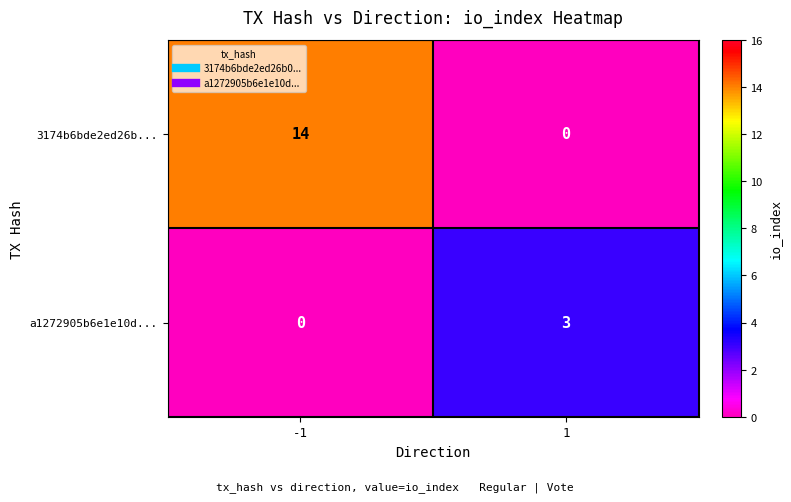

Between -1 and 1, which series saw the biggest shift?

3174b6bde2ed26b...